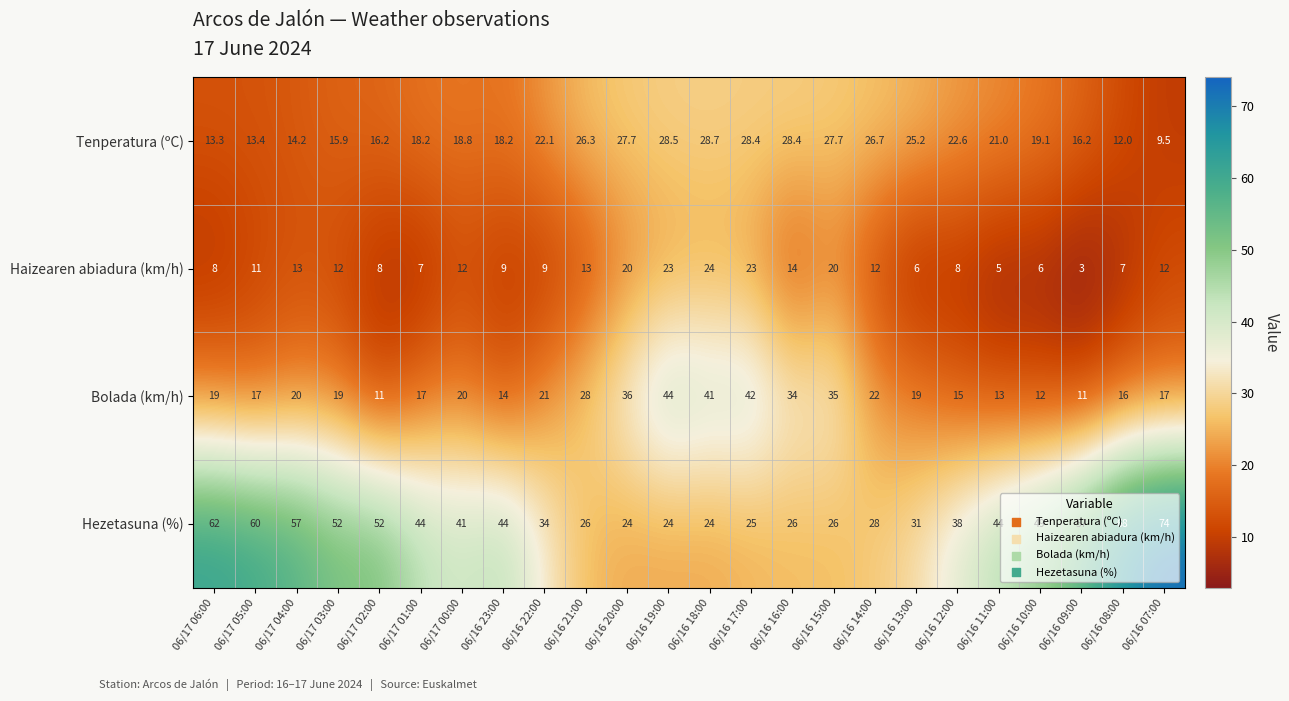

What is the difference between the Bolada (km/h) values at 06/17 04:00 and 06/17 01:00?

3.0